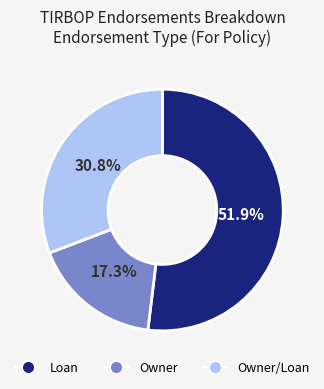

How many segments does this pie chart have?

3